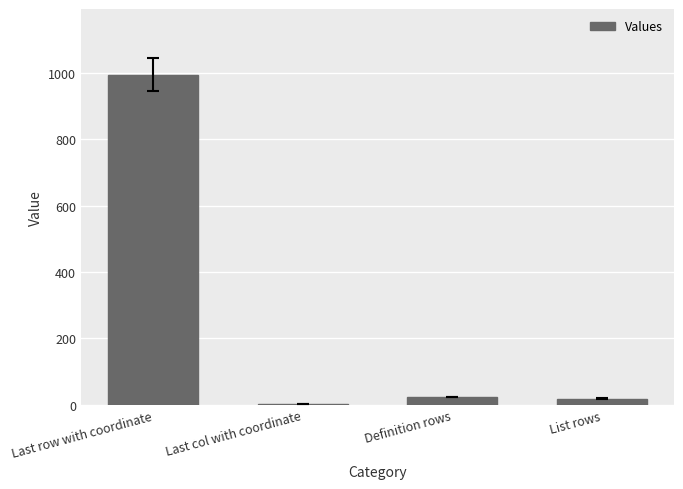

At which category does the chart reach its peak across all series?

Last row with coordinate